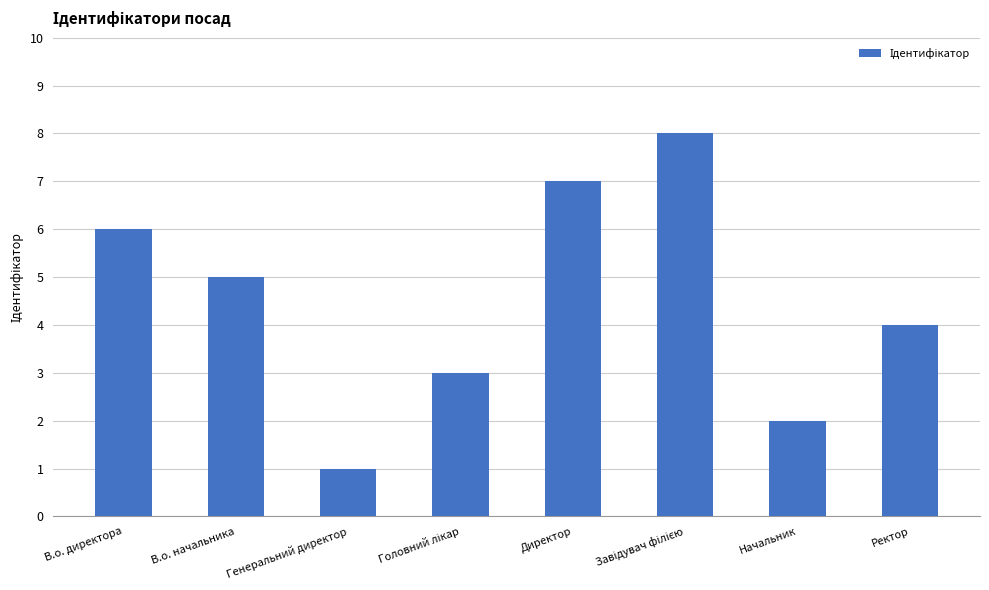

How many values are between 3 and 7?

5